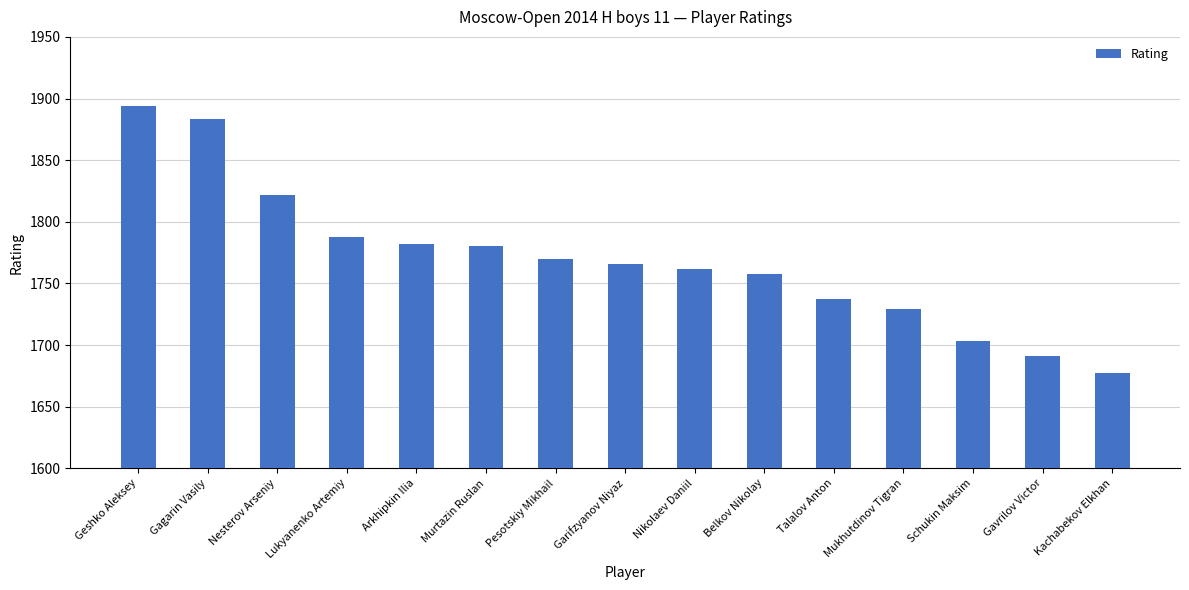

What is the label of the 13th bar from the right?

Nesterov Arseniy